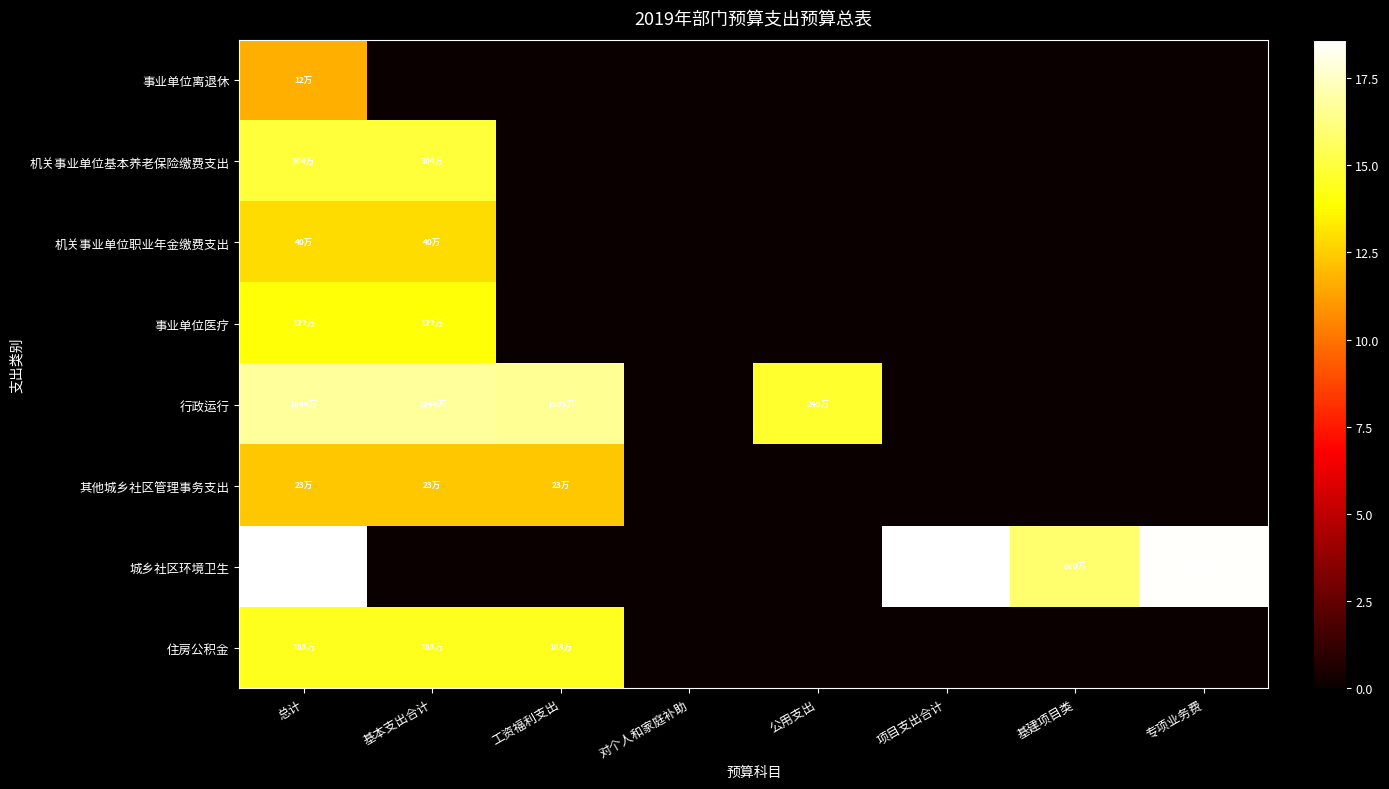

At 项目支出合计, list the series in order from smallest to largest.

事业单位离退休, 机关事业单位基本养老保险缴费支出, 机关事业单位职业年金缴费支出, 事业单位医疗, 行政运行, 其他城乡社区管理事务支出, 住房公积金, 城乡社区环境卫生